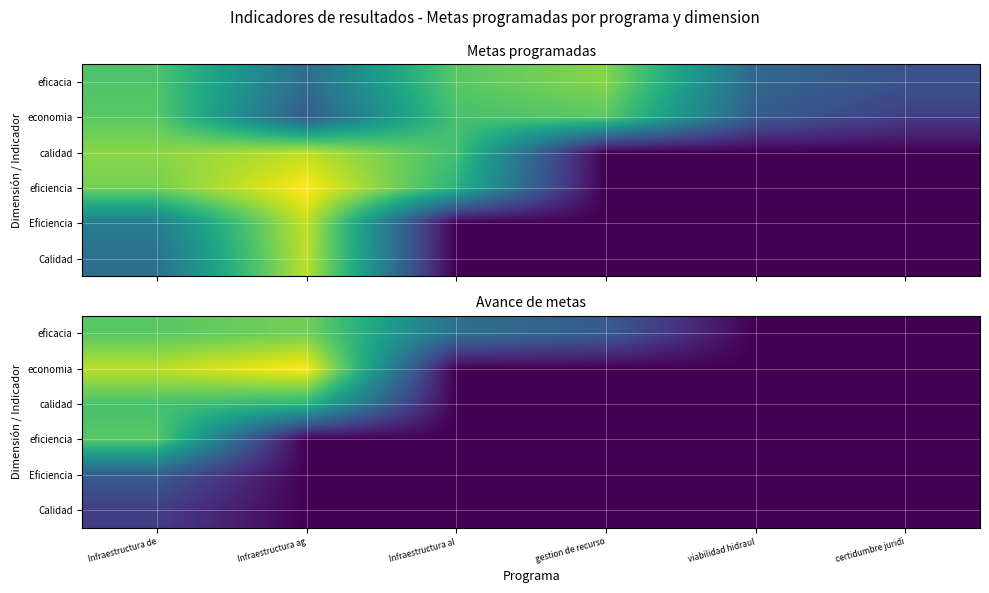

Count the number of data series in this chart.

6